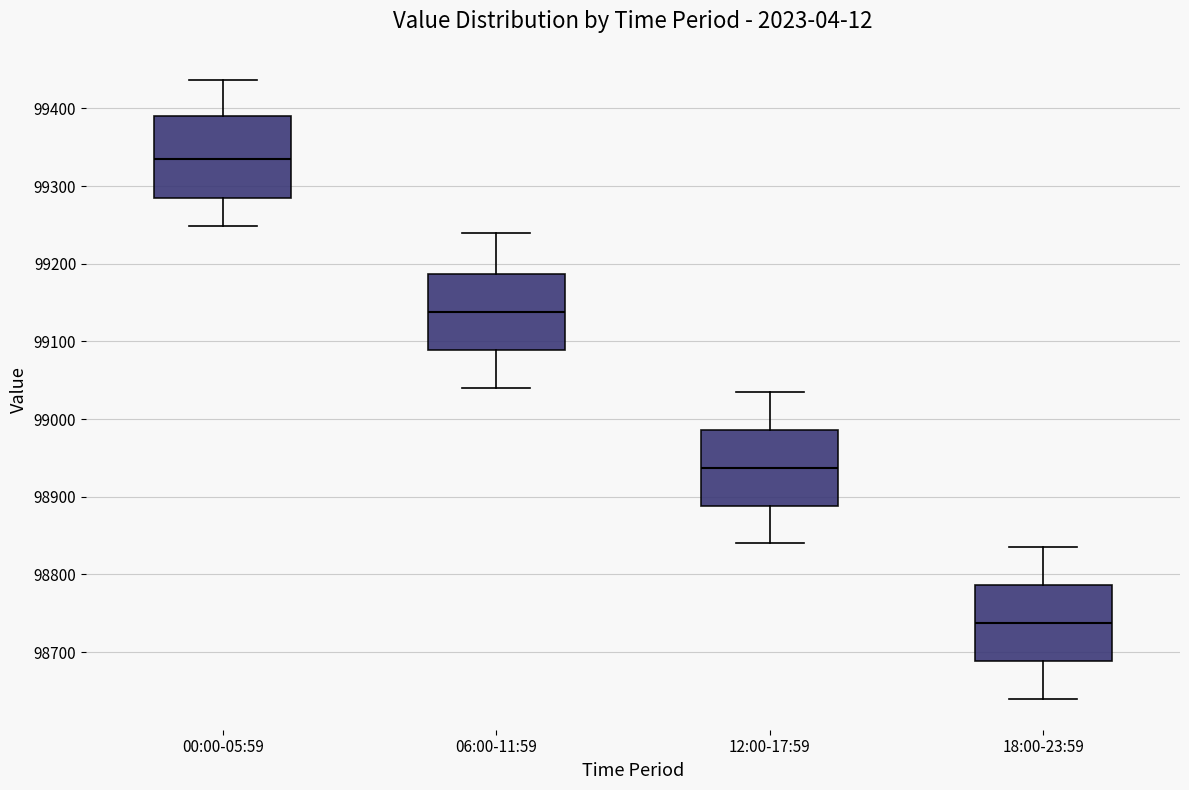

Which box's median line is the lowest?

18:00-23:59